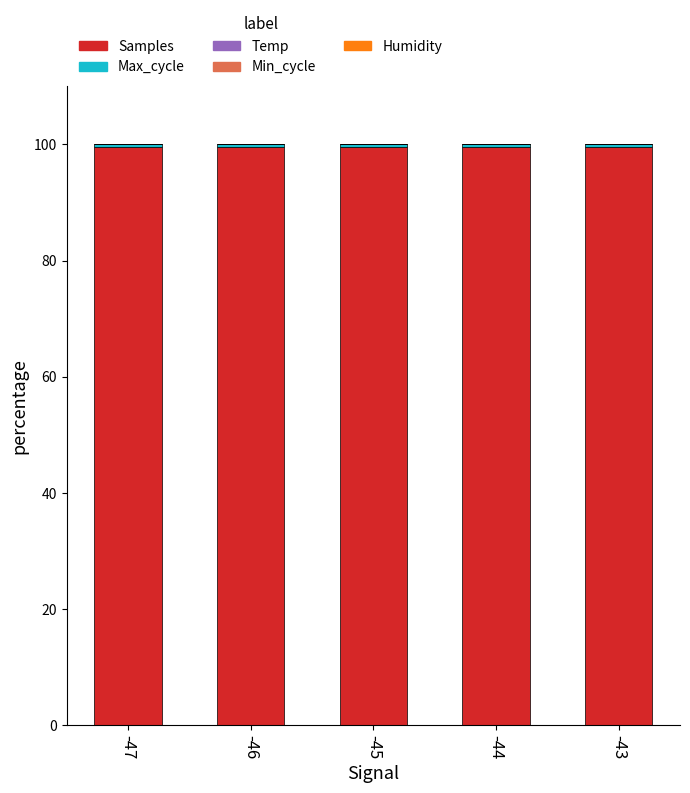

Count the number of data series in this chart.

5